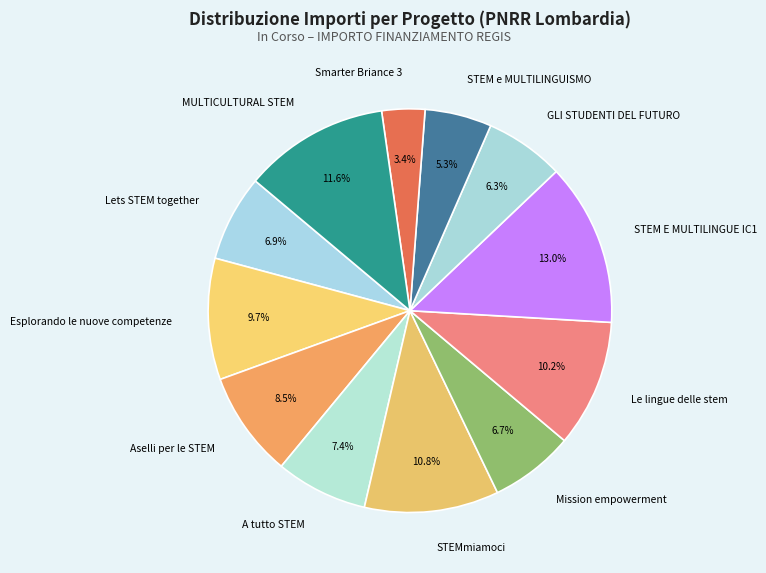

Is there any slice that represents more than half of the pie?

No